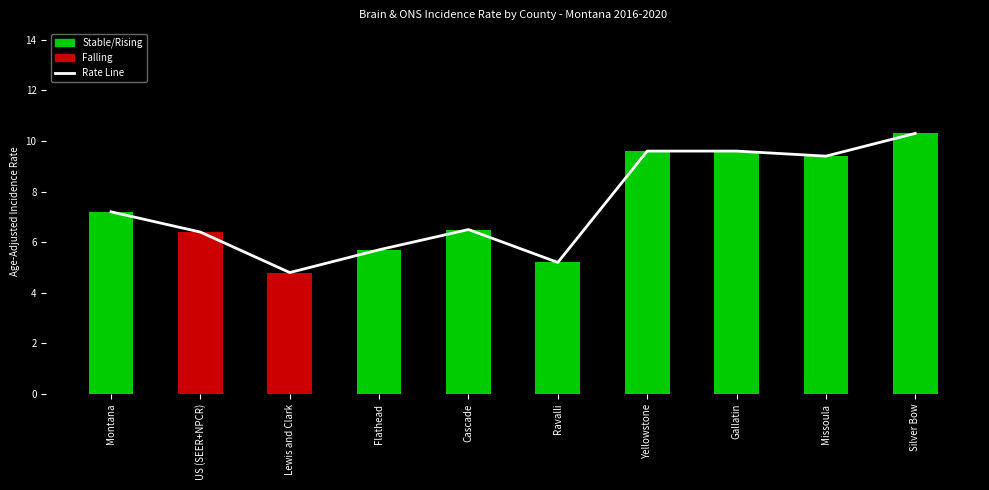

Which series has the largest total across all categories?

Incidence Rate Trend